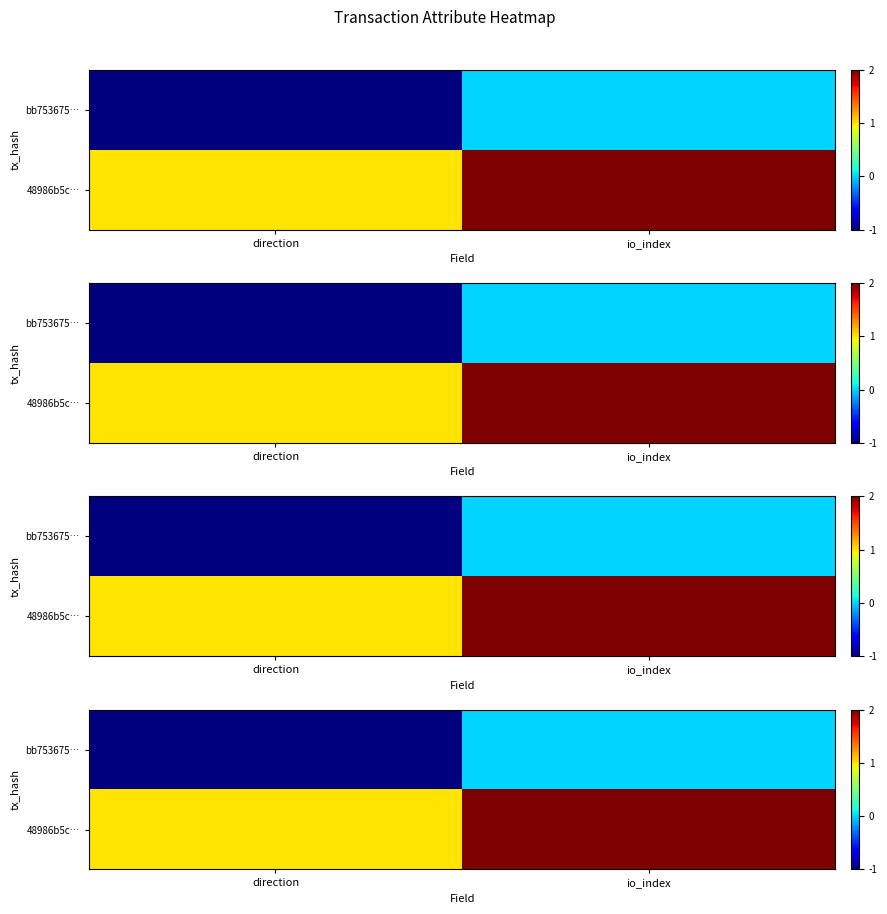

Rank the series by their average value, from highest to lowest.

48986b5c…, bb753675…